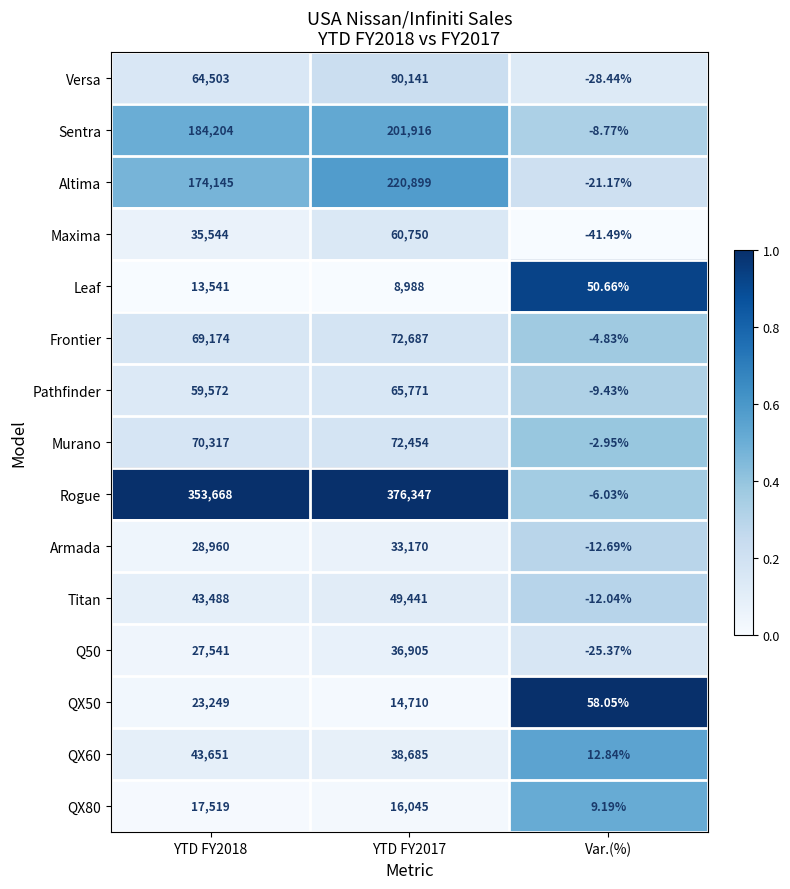

At which category is the sum across all series the highest?

YTD FY2017